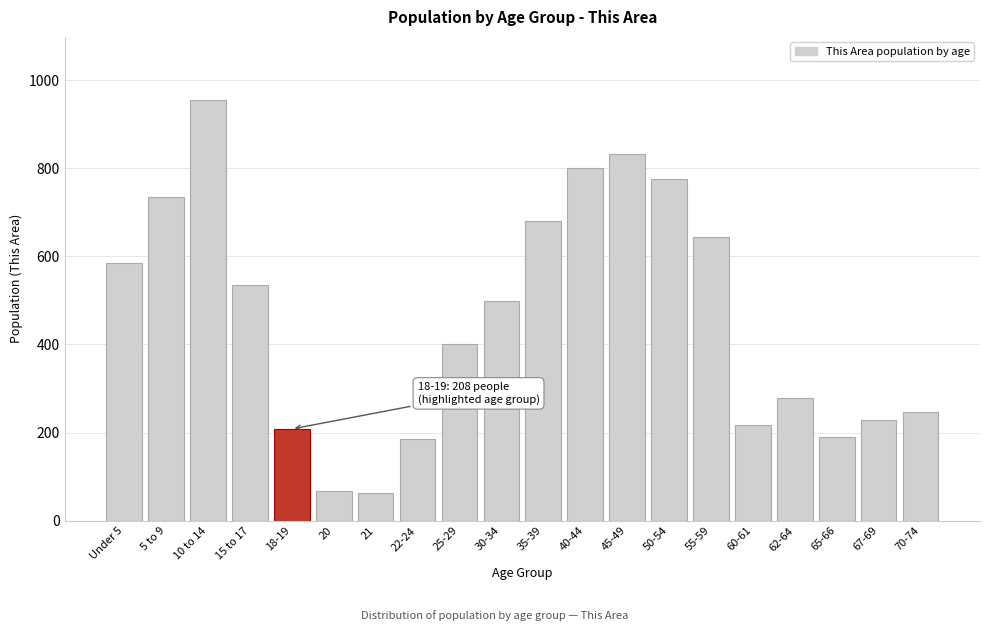

Is it true that the value at 70-74 is 246?

True